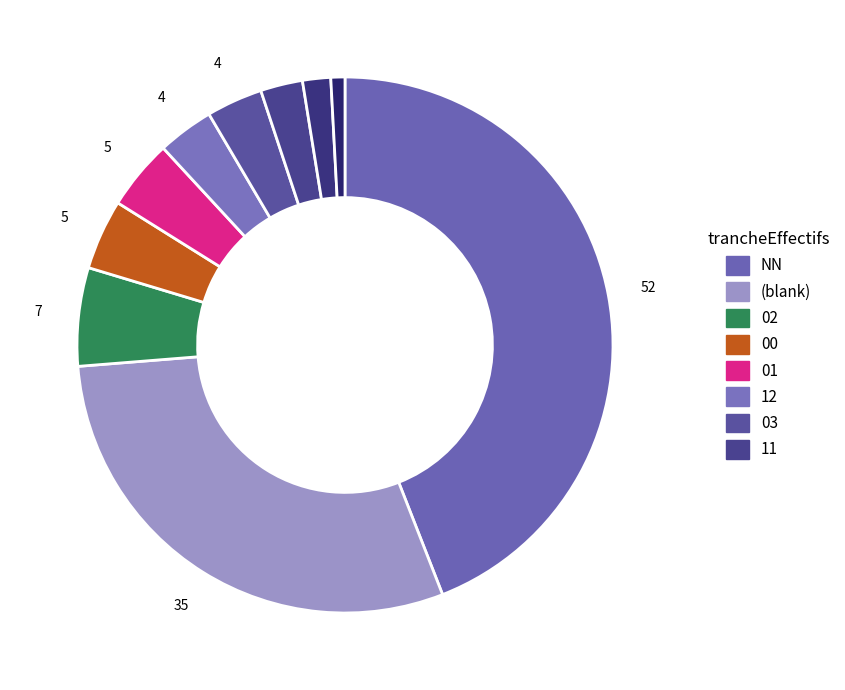

What is the largest slice in the pie chart?

NN